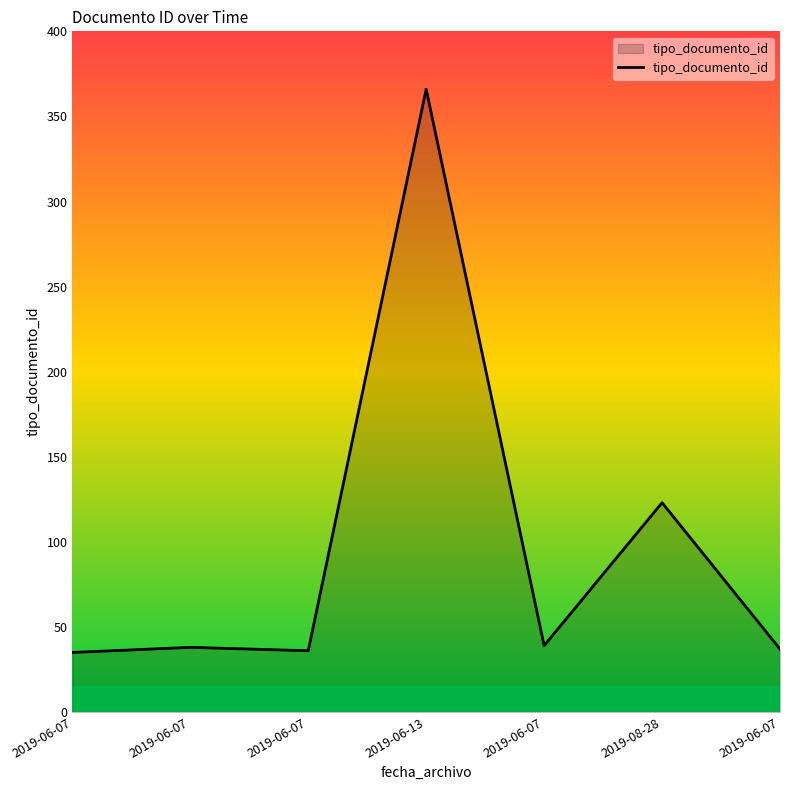

List the labels in order of value, largest first.

2019-06-13, 2019-08-28, 2019-06-07, 2019-06-07, 2019-06-07, 2019-06-07, 2019-06-07